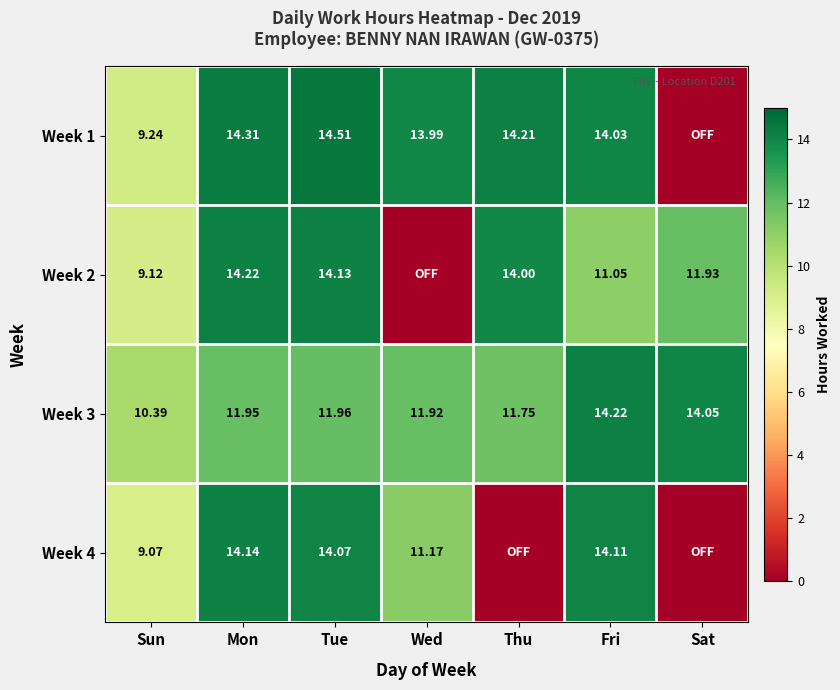

What is the spread (max minus min) of values at Tue?

2.5